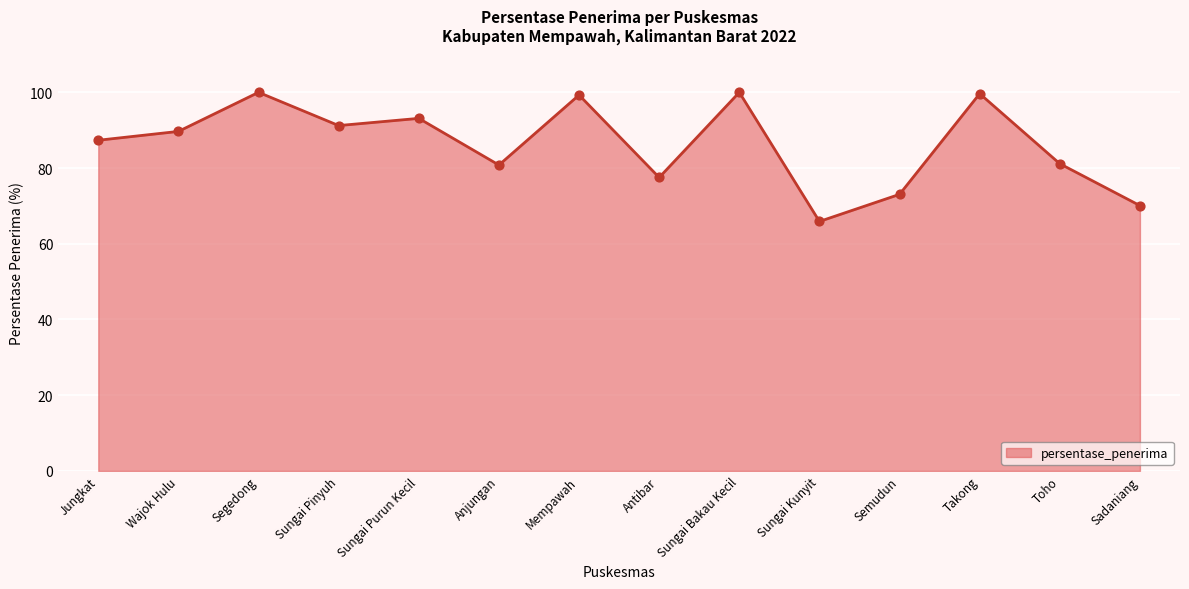

Approximately how many times larger is the value at Jungkat compared to Mempawah?

0.9